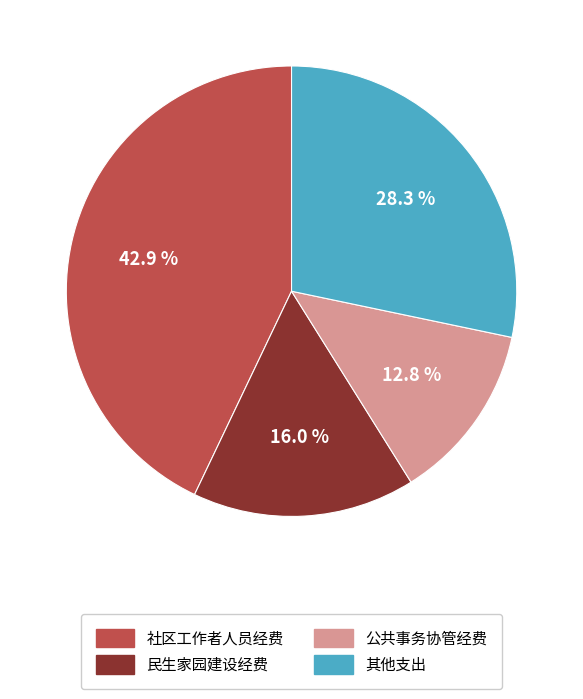

Count the number of slices in the pie.

4